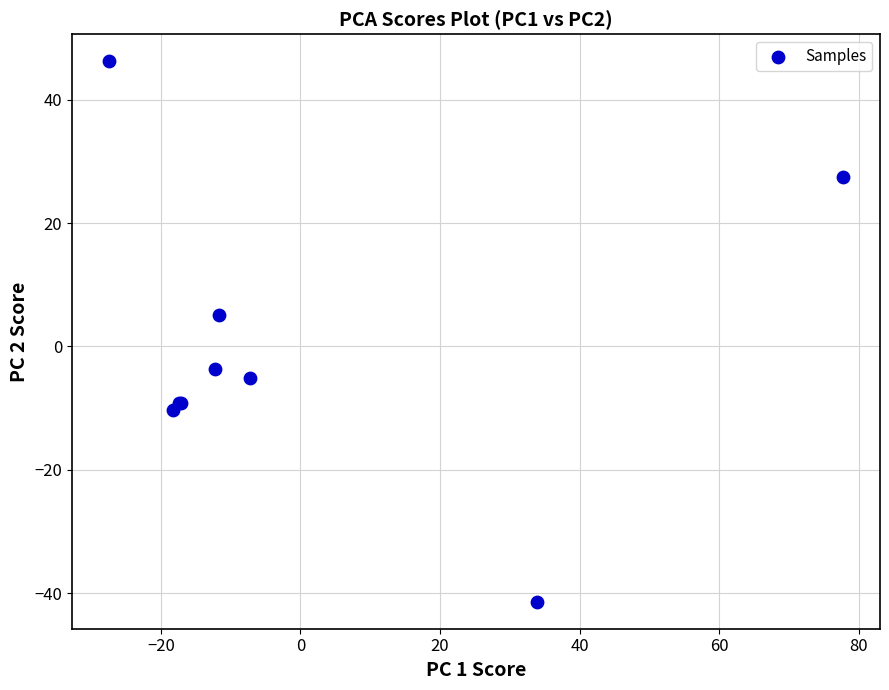

What Y value in the scatter plot is closest to 2?

5.1